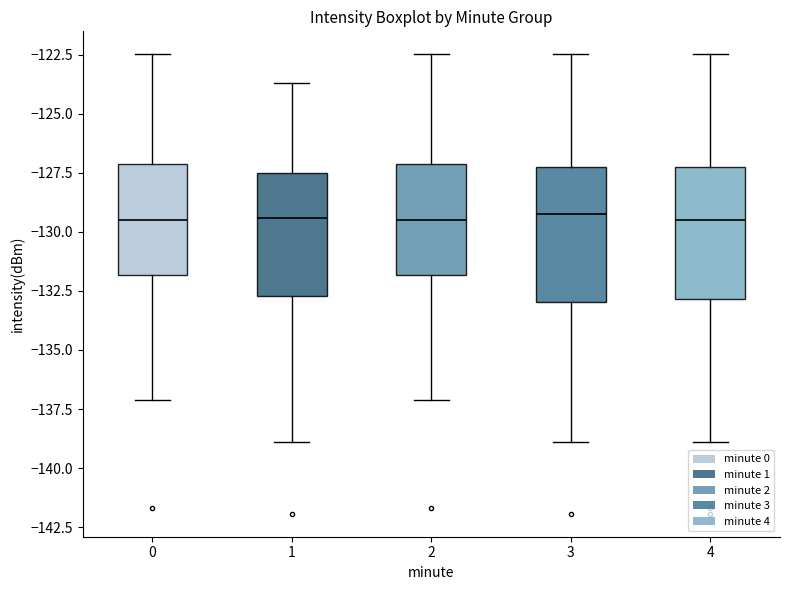

Where is the lower edge of the box at x = 2 on the y-axis? The values are not printed on the chart, so give them approximately, as read against the axis.

-132.0